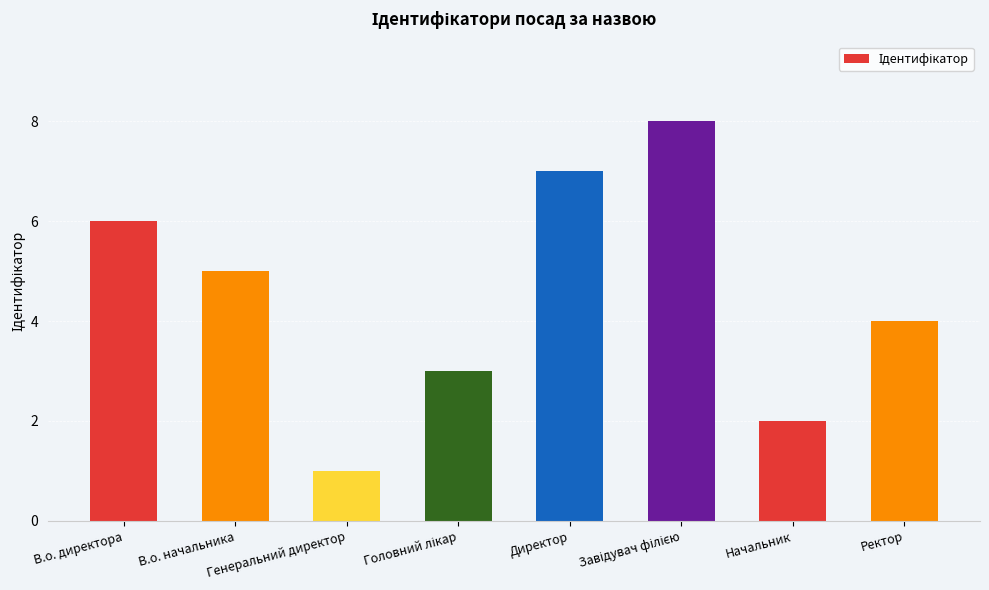

Which has a higher value, Ректор or Директор?

Директор